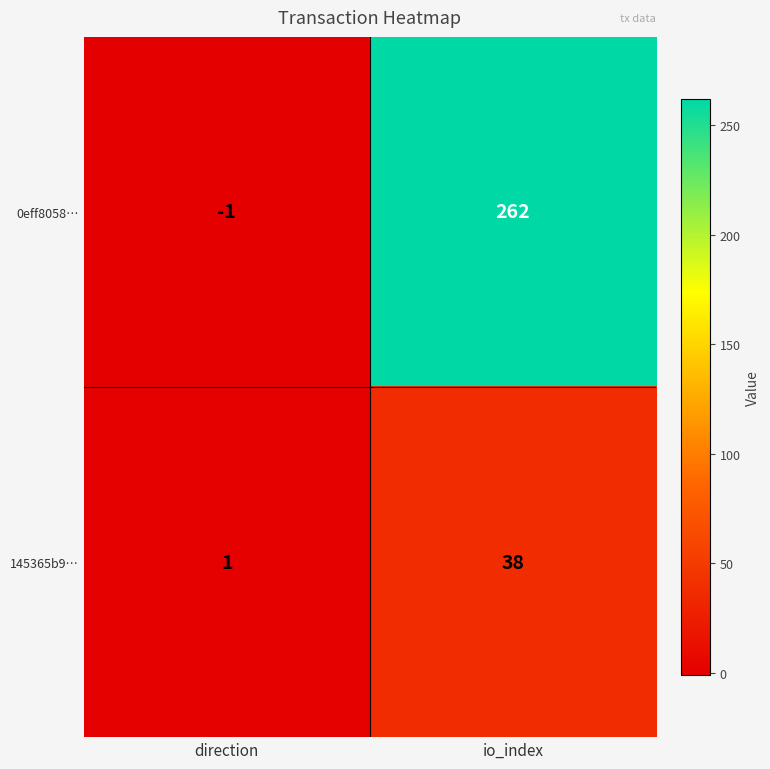

True or false: 0eff8058… has a value of -1 at direction.

True